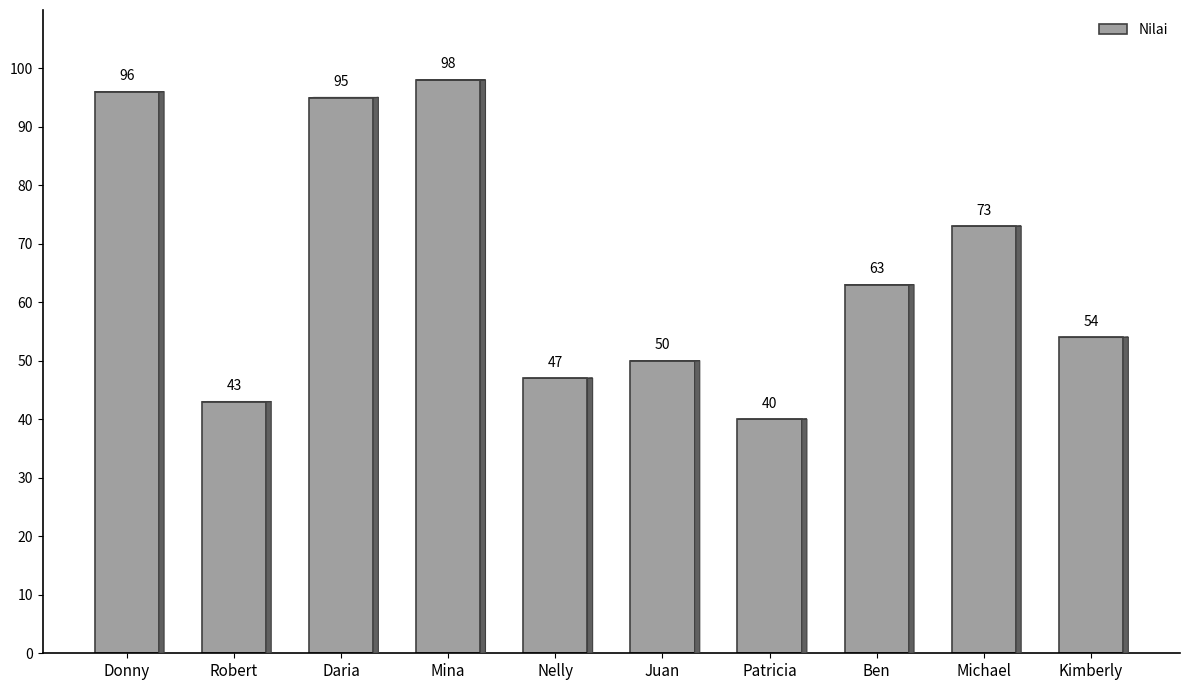

At which label is the value closest to 69?

Michael